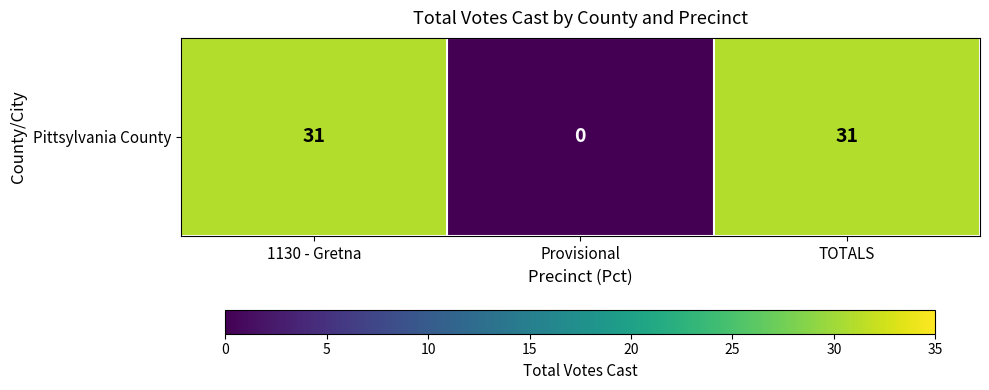

Reading right to left, extract all data points from this chart.

TOTALS=31	Provisional=0	1130 - Gretna=31